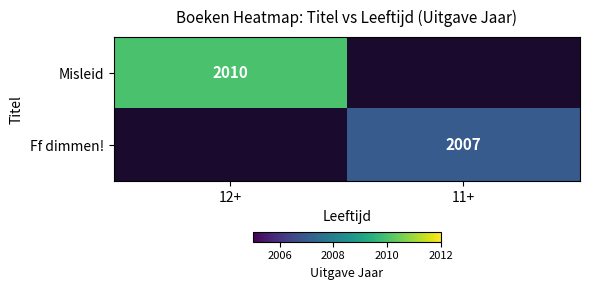

True or false: Ff dimmen! has a value of 2007 at 11+.

True